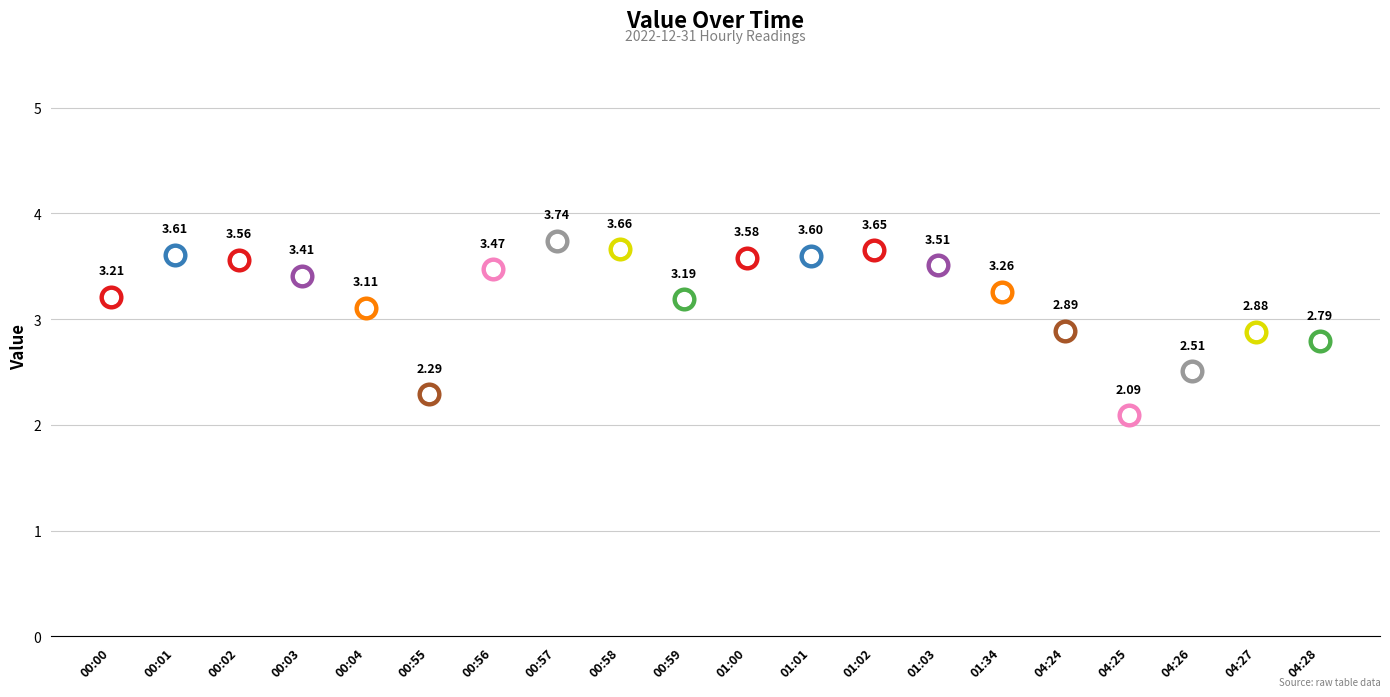

Which has a higher value, 00:57 or 00:00?

00:57